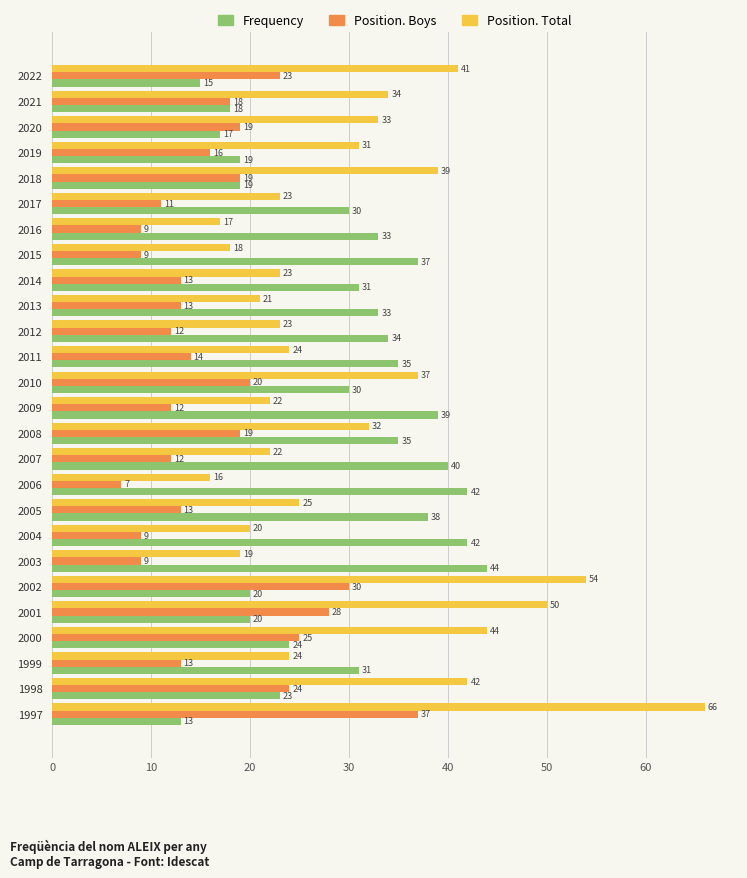

True or false: Position. Boys has a value of 19 at 2020.

True